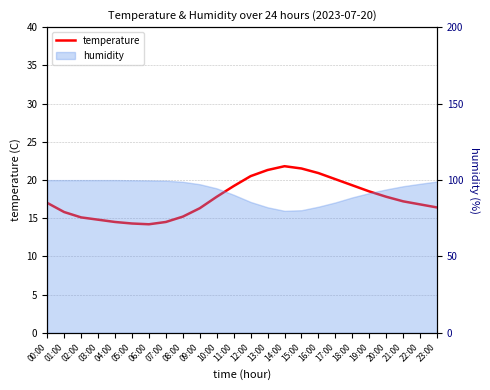

How many points are lower than both their immediate neighbors (excluding endpoints)?

1